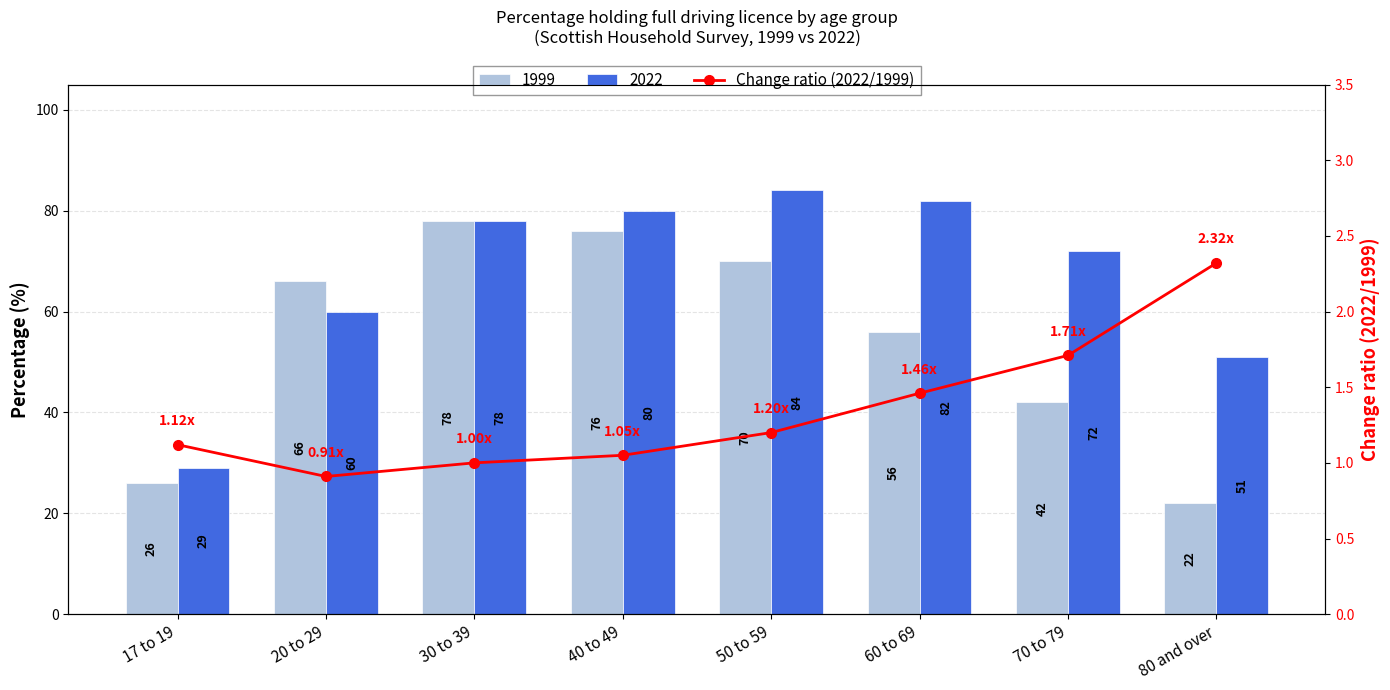

Which category has the highest value across all series?

80 and over